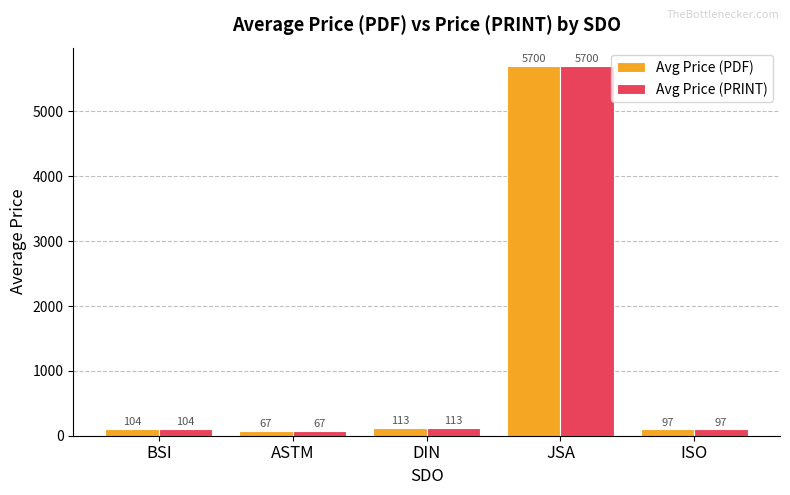

At which label is Avg Price (PDF) closest to 2883?

DIN